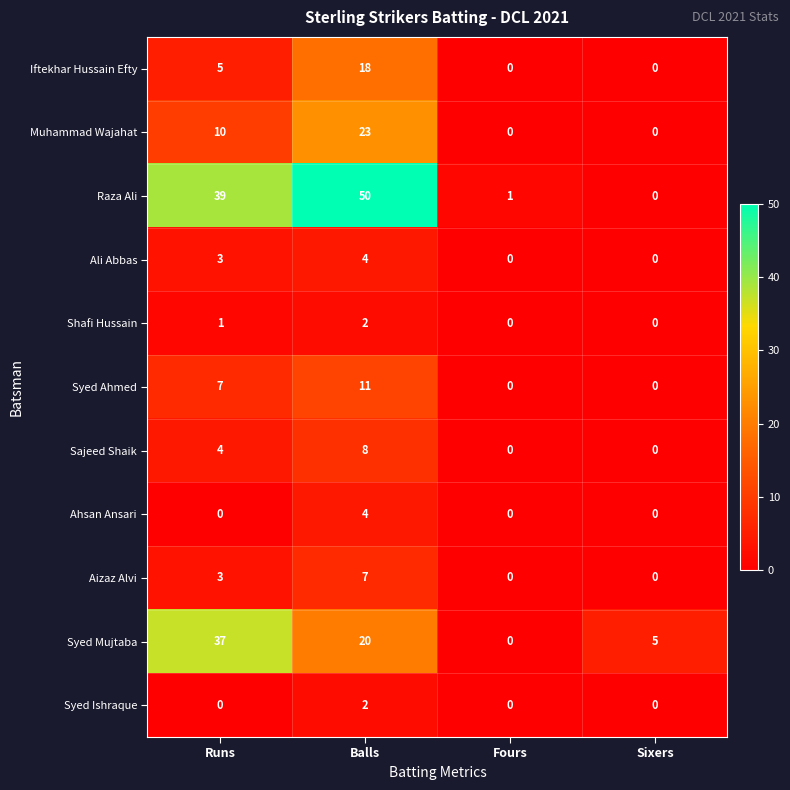

What is the average value of the Iftekhar Hussain Efty series?

6